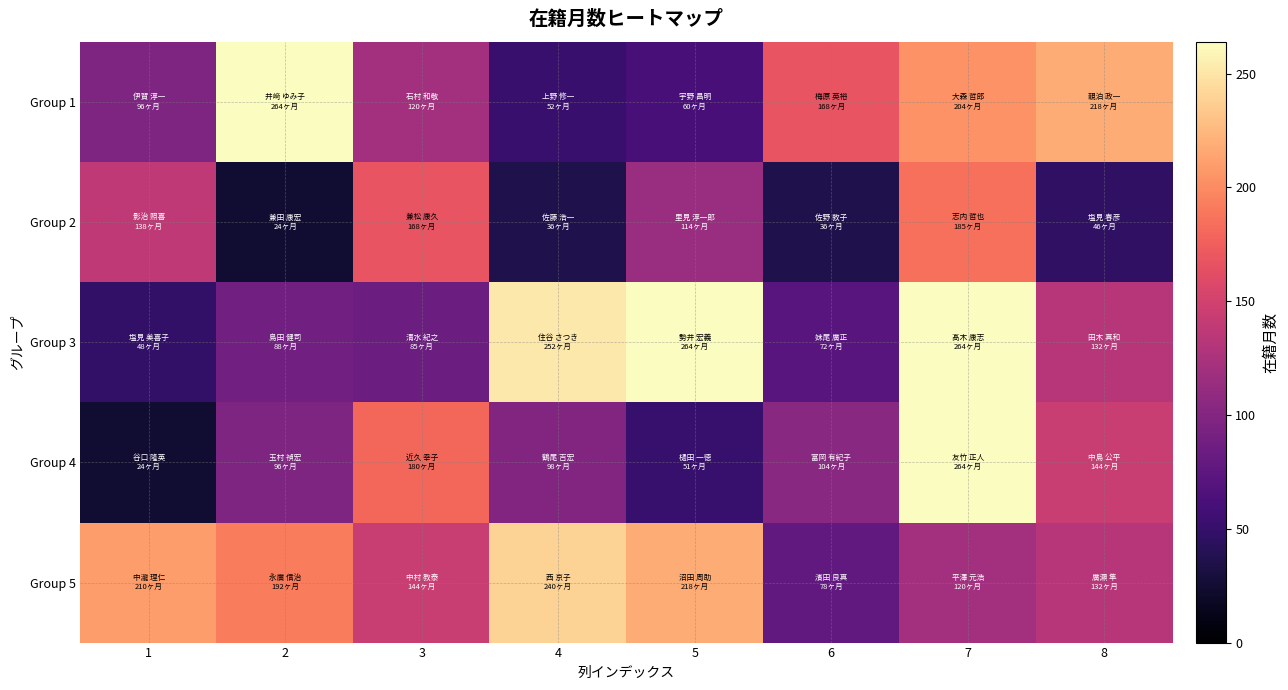

Reading left to right, transcribe all the data shown in this chart.

Group 1: 1=96	2=264	3=120	4=52	5=60	6=168	7=204	8=218
Group 2: 1=138	2=24	3=168	4=36	5=114	6=36	7=185	8=46
Group 3: 1=48	2=88	3=85	4=252	5=264	6=72	7=264	8=132
Group 4: 1=24	2=96	3=180	4=98	5=51	6=104	7=264	8=144
Group 5: 1=210	2=192	3=144	4=240	5=218	6=78	7=120	8=132